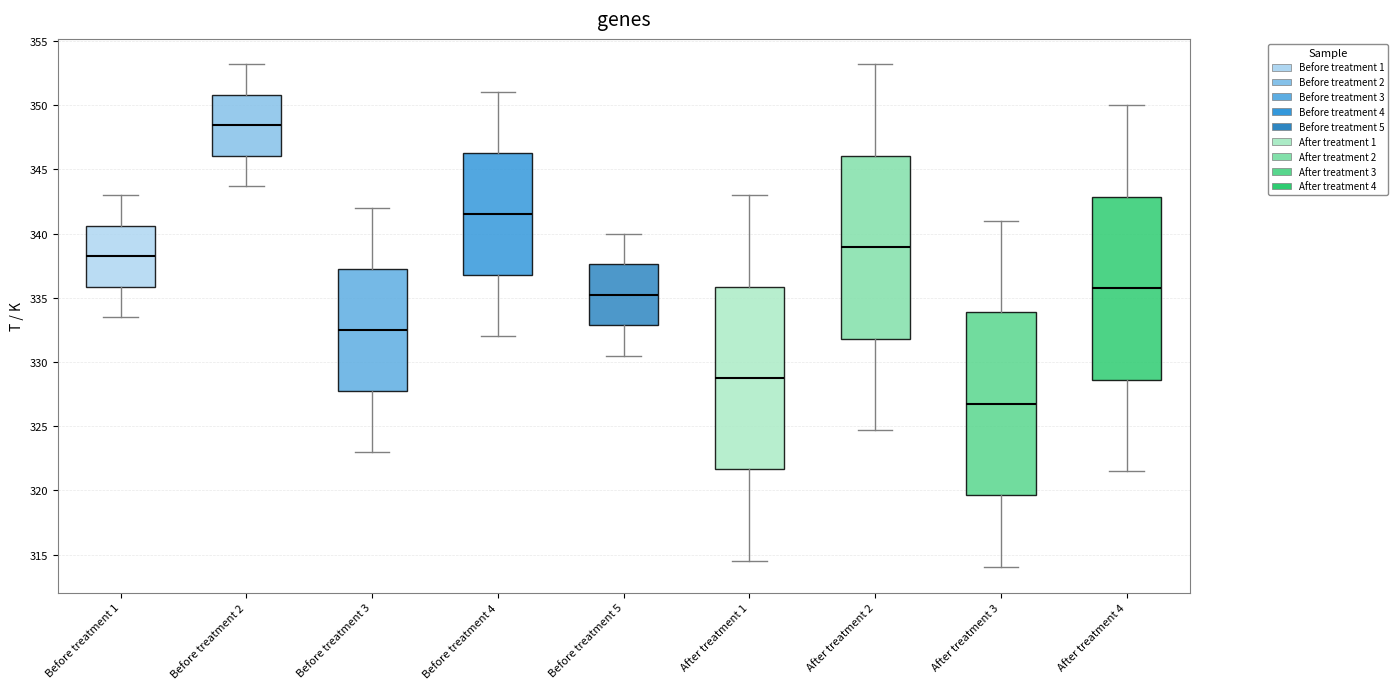

Where is the lower edge of the box for Before treatment 1 on the y-axis? The values are not printed on the chart, so give them approximately, as read against the axis.

336.0